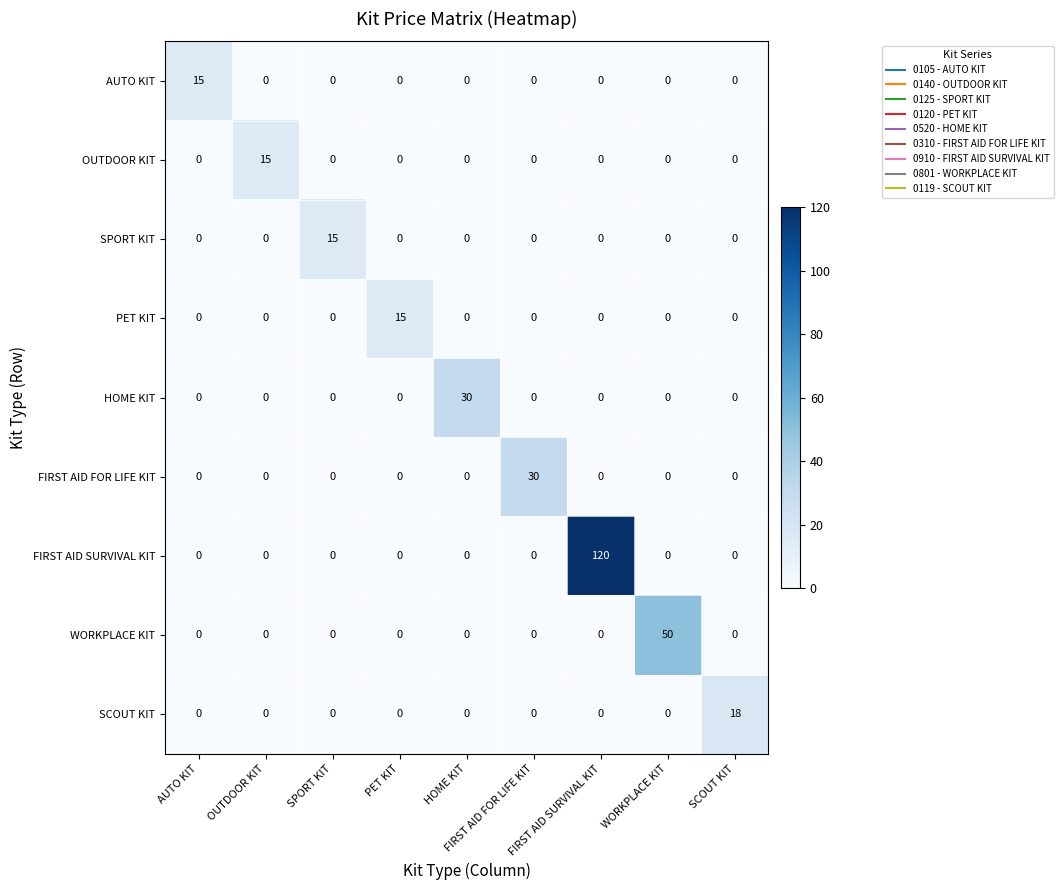

Which series changed the most between HOME KIT and WORKPLACE KIT?

WORKPLACE KIT